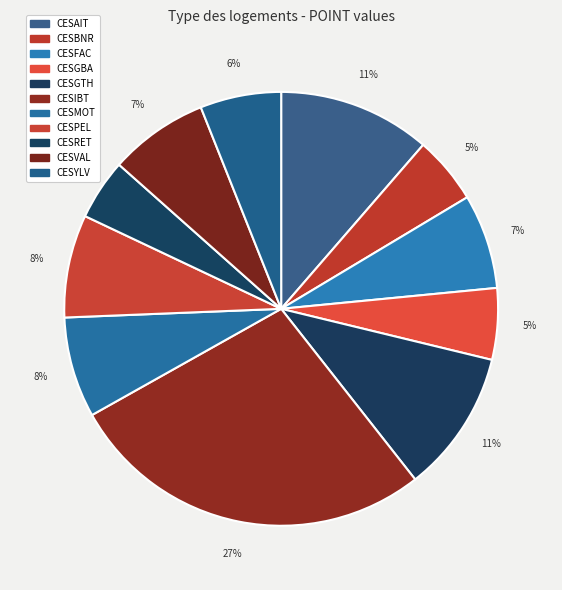

Which category has the smallest portion of the pie?

CESRET